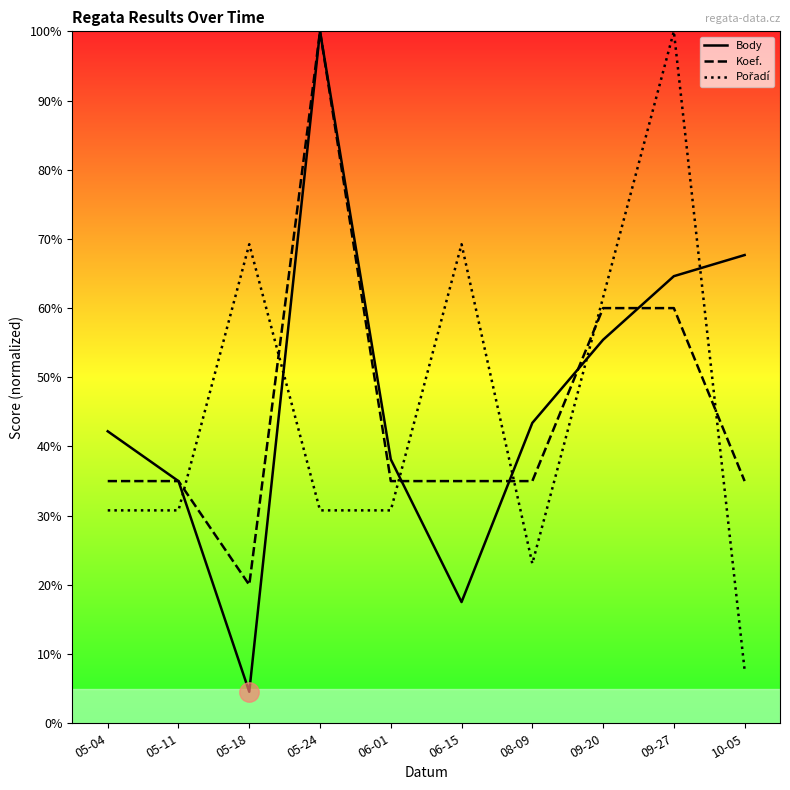

What is the label of the 7th point from the right?

05-24